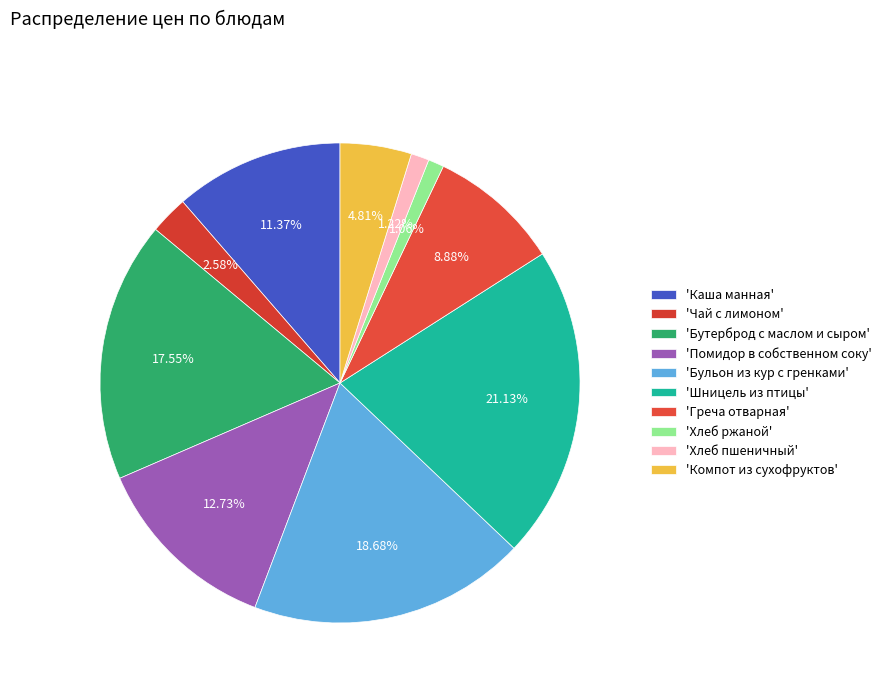

How many slices are in this pie chart?

10